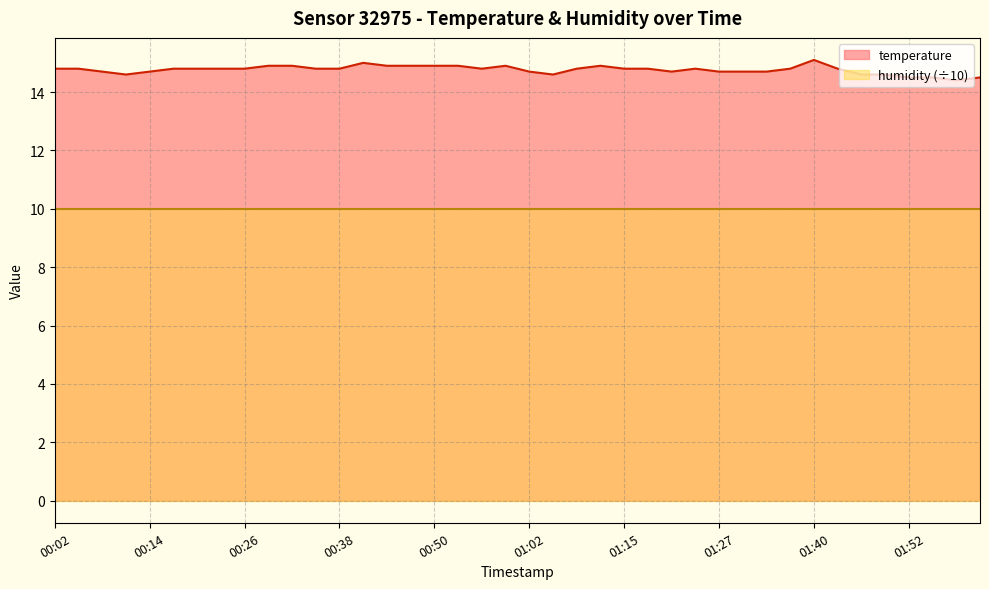

Approximately how many times larger is the value at 00:20 compared to 00:17?

1.0